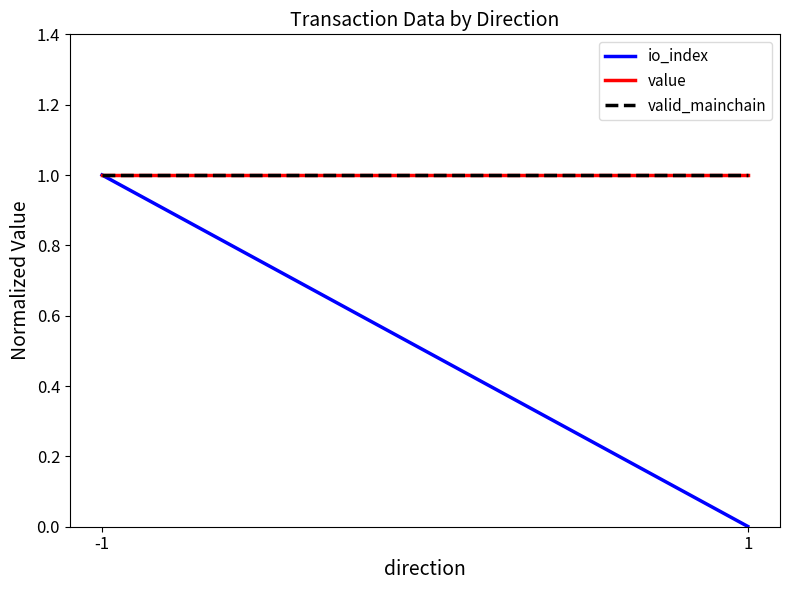

Rank the categories by value value from highest to lowest.

-1, 1